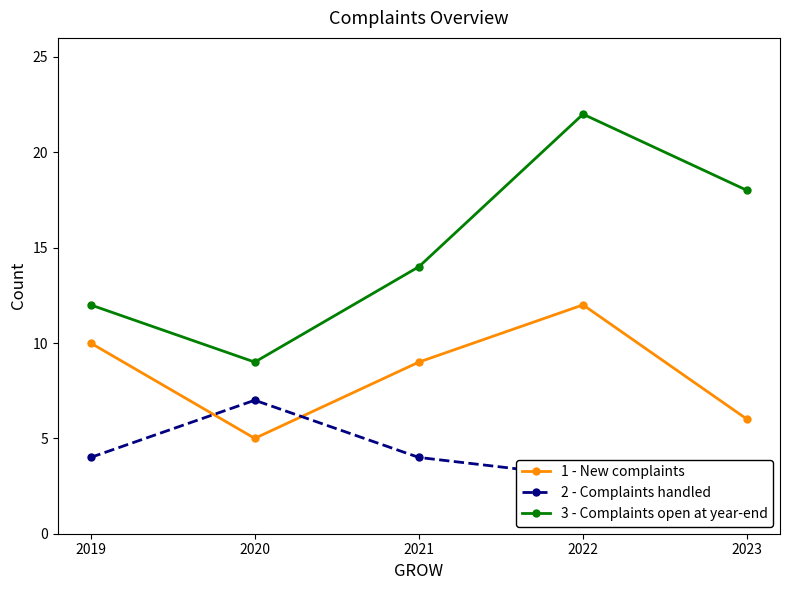

Count the number of data series in this chart.

3